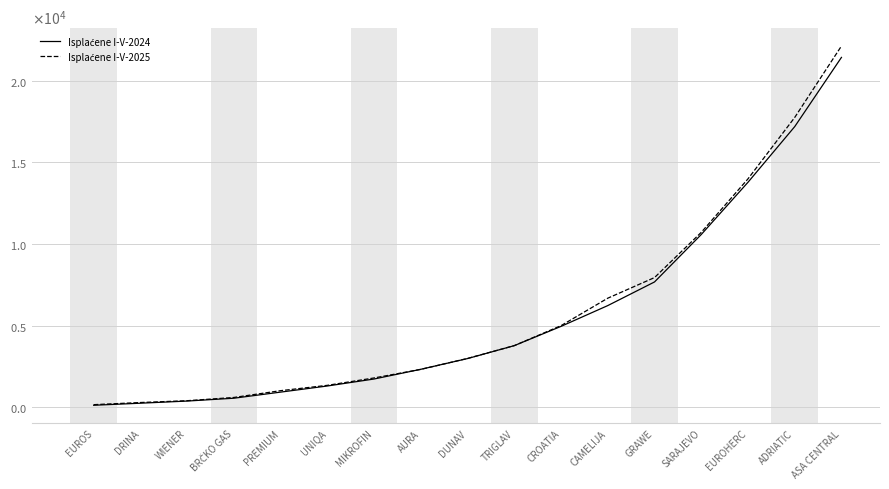

Reading left to right, extract all data points from this chart.

Isplaćene I-V-2024: EUROS=113	DRINA=239	WIENER=371	BRČKO GAS=545	PREMIUM=919	UNIQA=1294	MIKROFIN=1722	AURA=2317	DUNAV=2975	TRIGLAV=3767	CROATIA=4947	CAMELIJA=6221	GRAWE=7669	SARAJEVO=10575	EUROHERC=13776	ADRIATIC=17187	ASA CENTRAL=21429
Isplaćene I-V-2025: EUROS=150	DRINA=281	WIENER=393	BRČKO GAS=591	PREMIUM=1007	UNIQA=1334	MIKROFIN=1787	AURA=2313	DUNAV=2983	TRIGLAV=3768	CROATIA=4991	CAMELIJA=6674	GRAWE=7937	SARAJEVO=10708	EUROHERC=13986	ADRIATIC=17749	ASA CENTRAL=22126